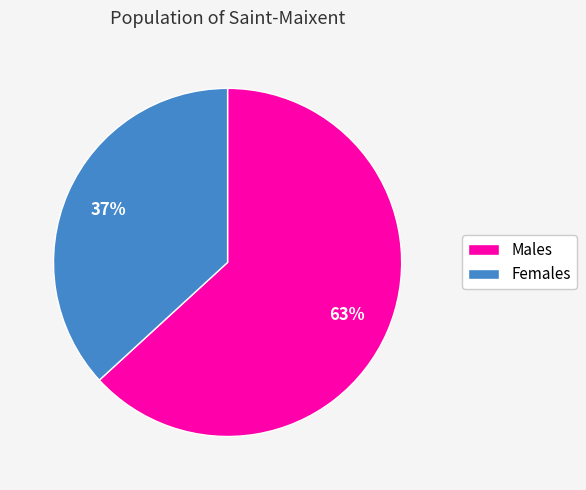

Is there any slice that represents more than half of the pie?

Yes